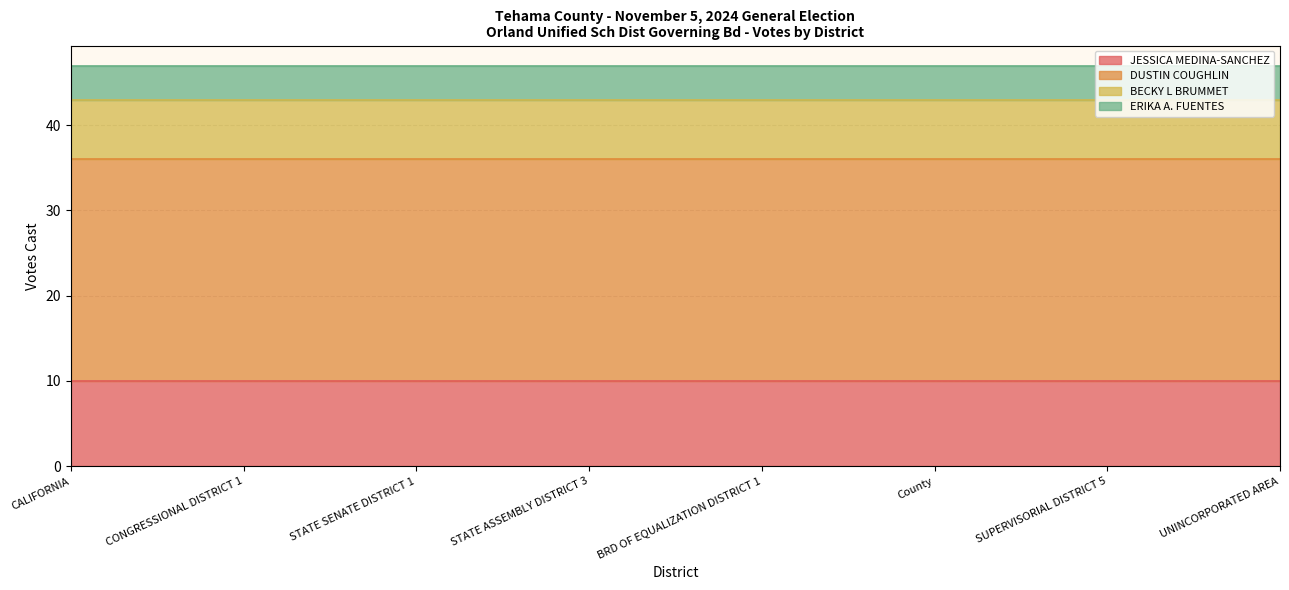

What is the spread (max minus min) of values at SUPERVISORIAL DISTRICT 5?

22